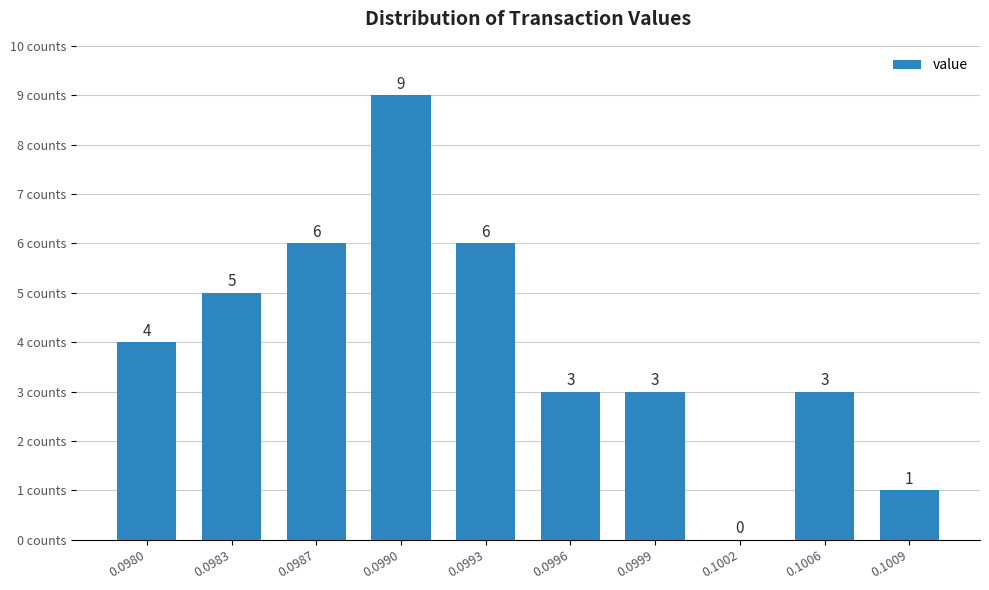

Reading left to right, what are all the values shown in this chart?

0.0980=4	0.0983=5	0.0987=6	0.0990=9	0.0993=6	0.0996=3	0.0999=3	0.1002=0	0.1006=3	0.1009=1